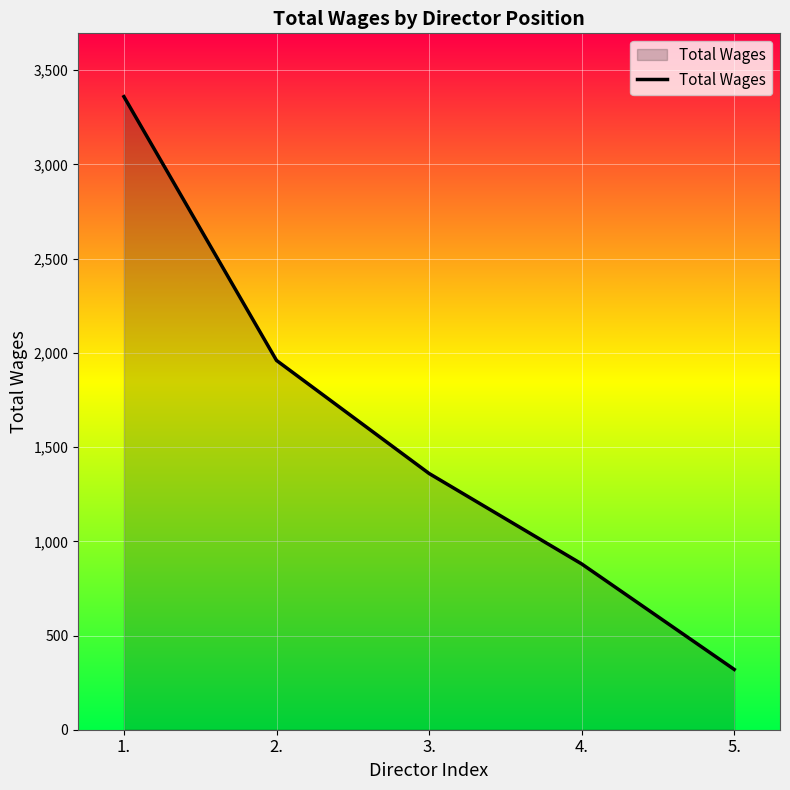

How many distinct data groups are displayed?

1